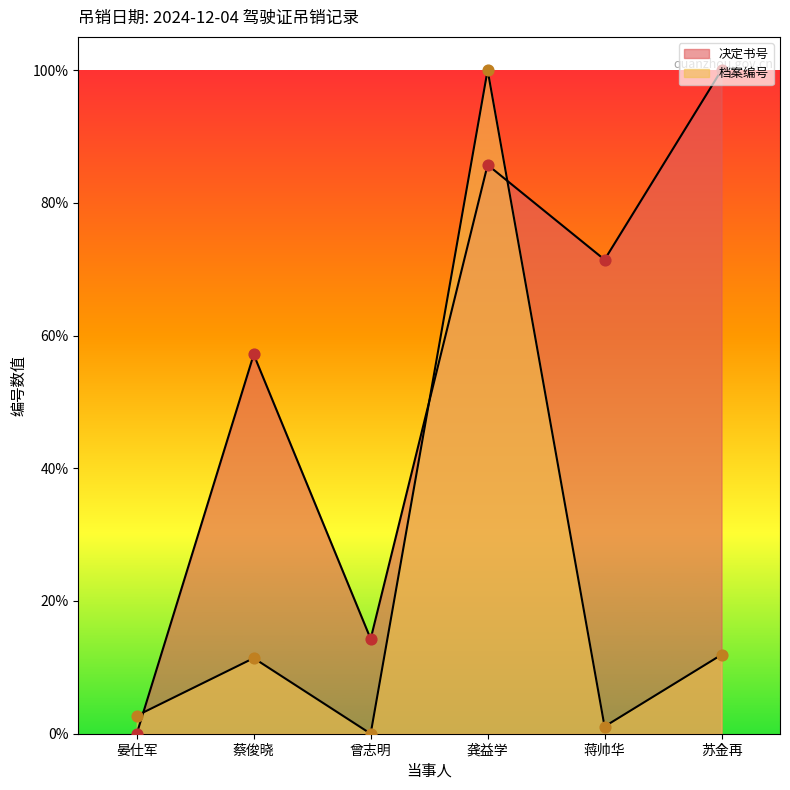

At which category is the sum across all series the highest?

龚益学